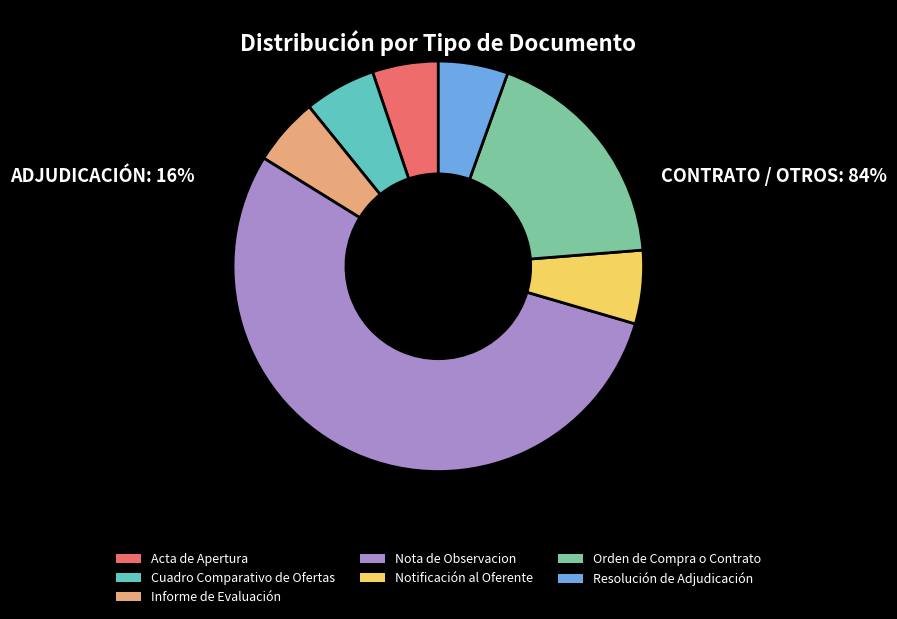

True or false: Notificación al Oferente accounts for 20% of the total.

False